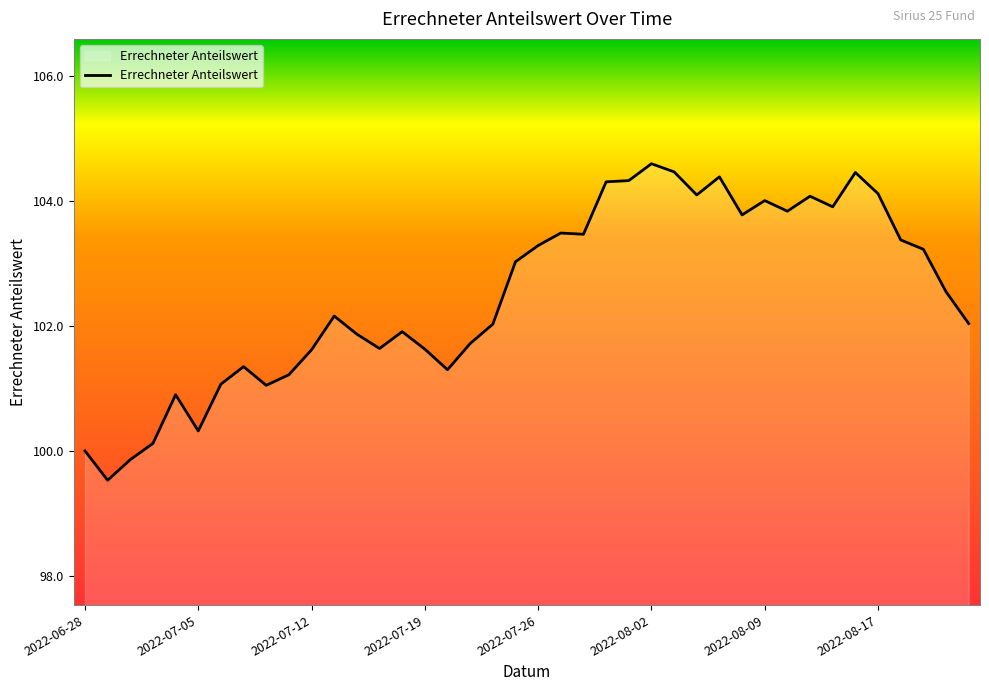

What is the greatest value displayed?

104.6